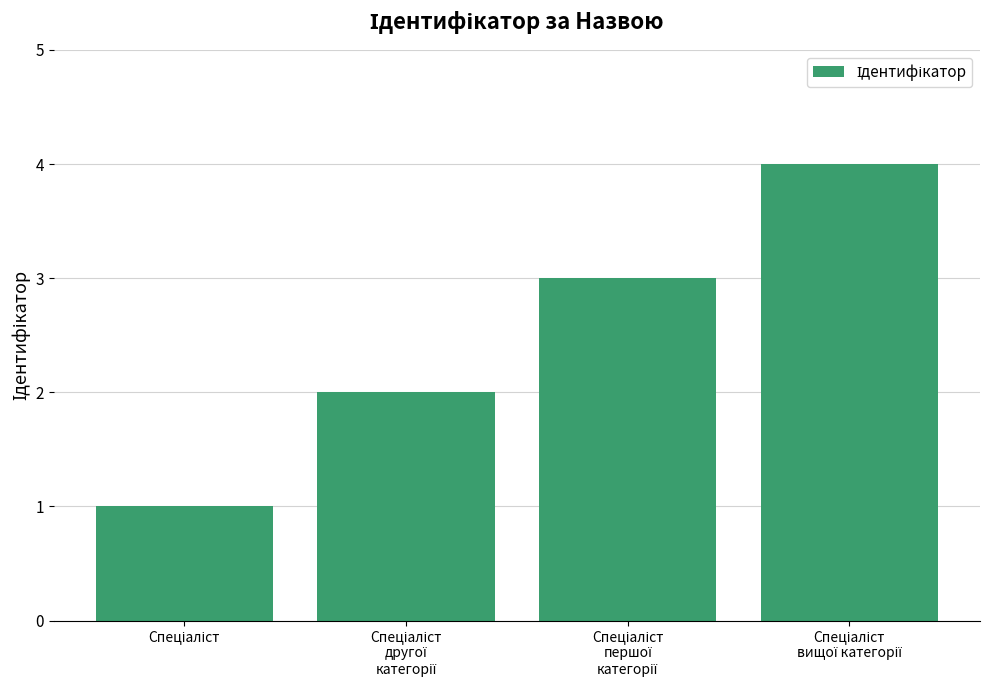

What is the sum of all values?

10